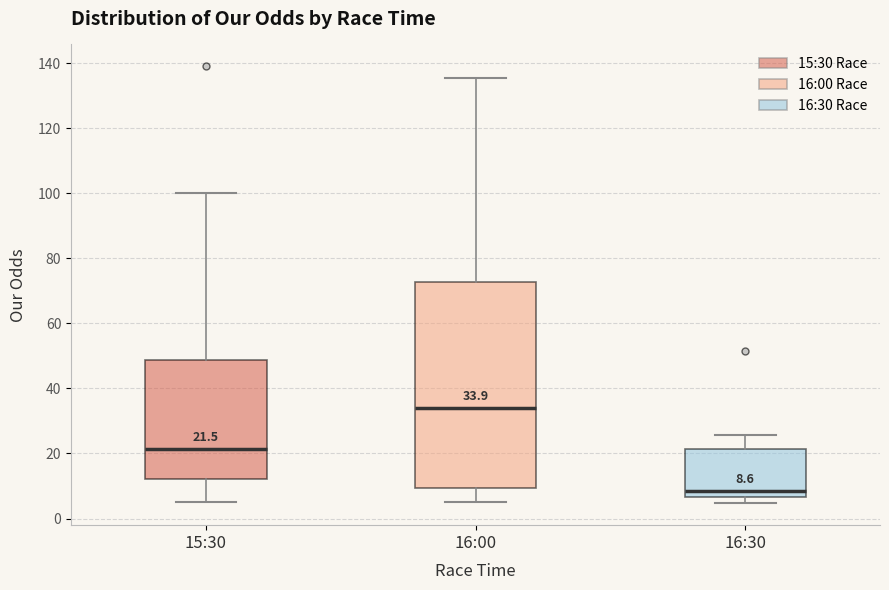

Comparing the boxes themselves (not the whiskers), which one is the tallest?

16:00